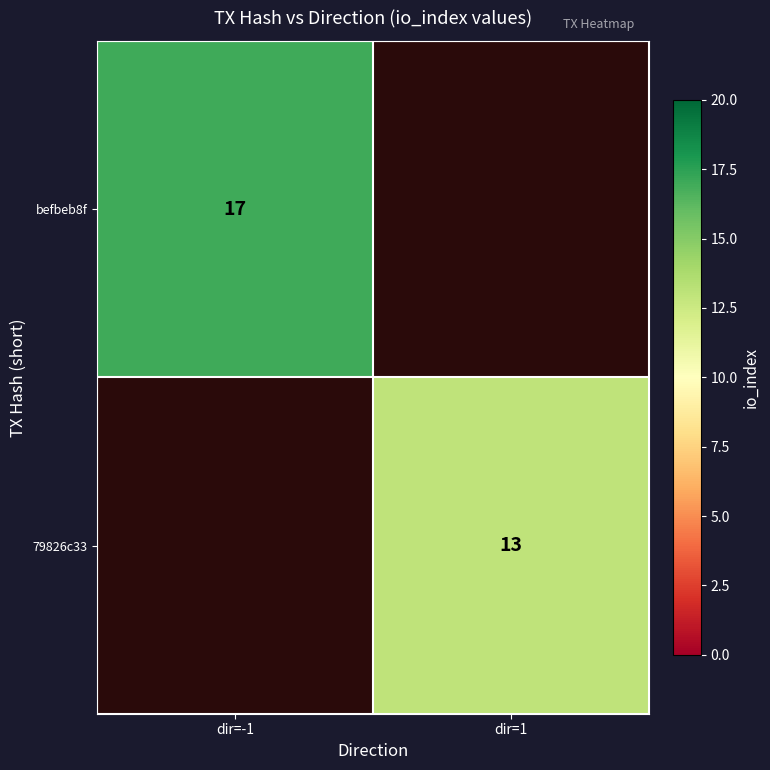

Count the number of data series in this chart.

2